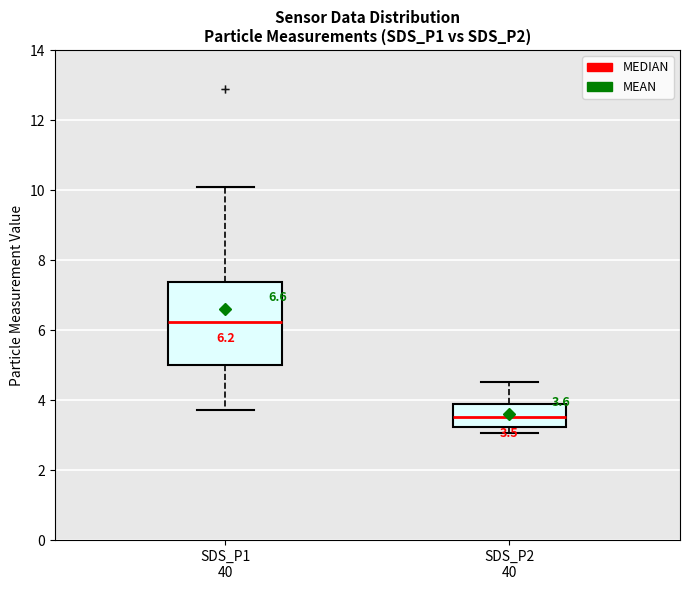

Which box has the highest median line?

SDS_P1 40